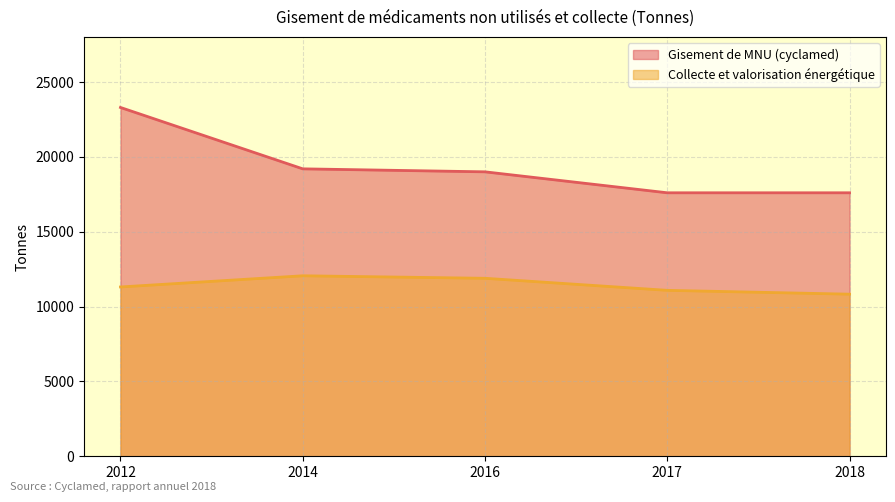

True or false: Gisement de MNU (cyclamed) has a value of 26084 at 2016.

False